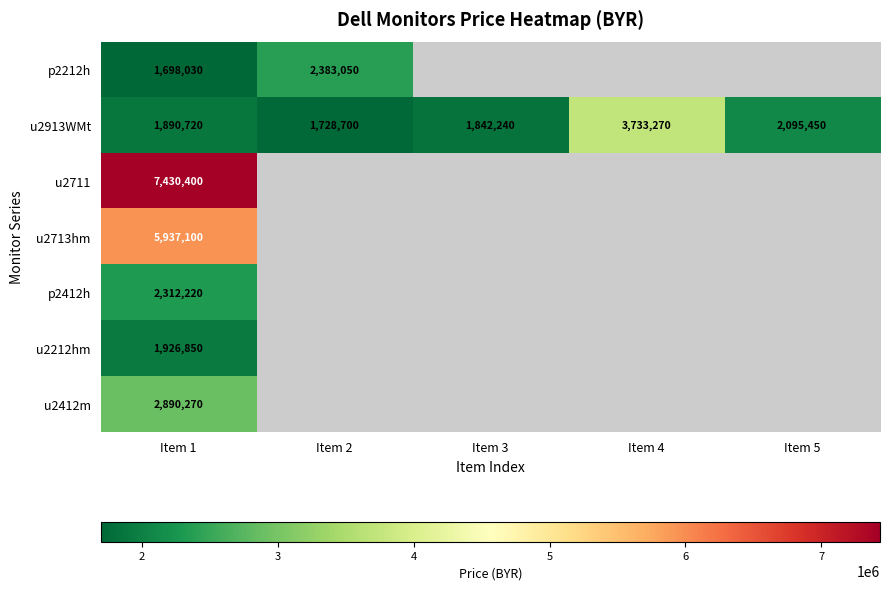

What value does the u2913WMt series have at Item 5, to the nearest 50?

2095450